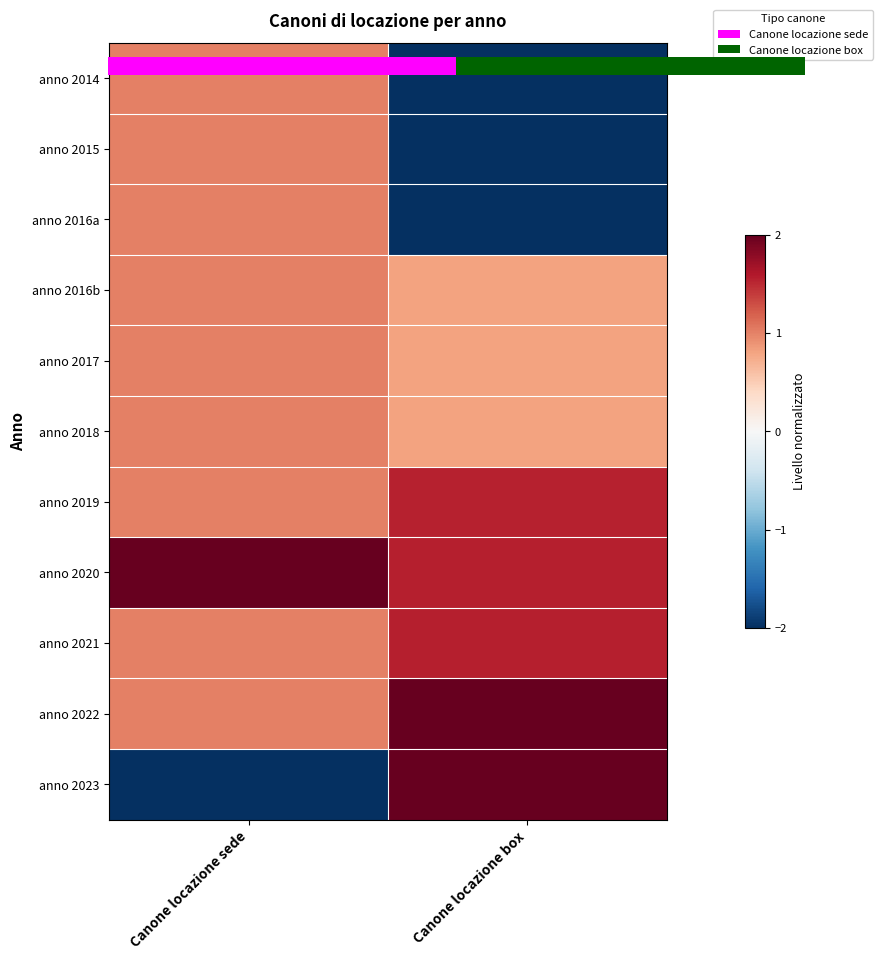

What is the maximum value for anno 2017?

1.0